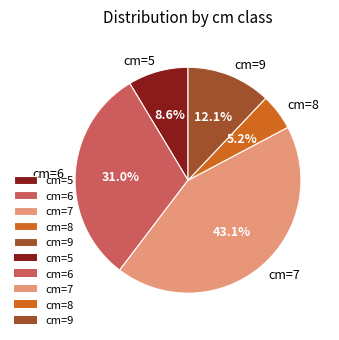

Is it true that cm=6 is 16% of the pie?

False